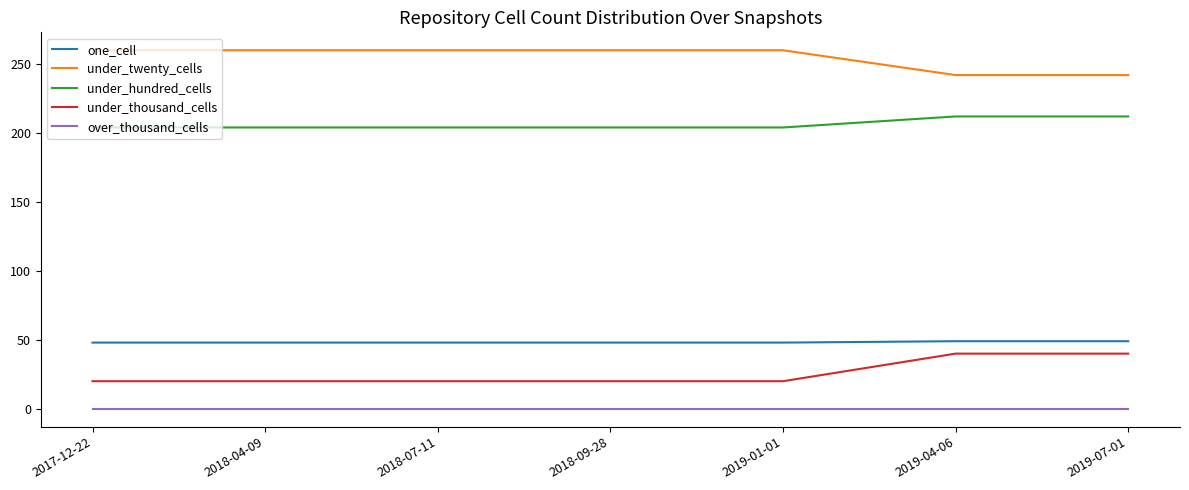

How many lines are shown in the chart?

5